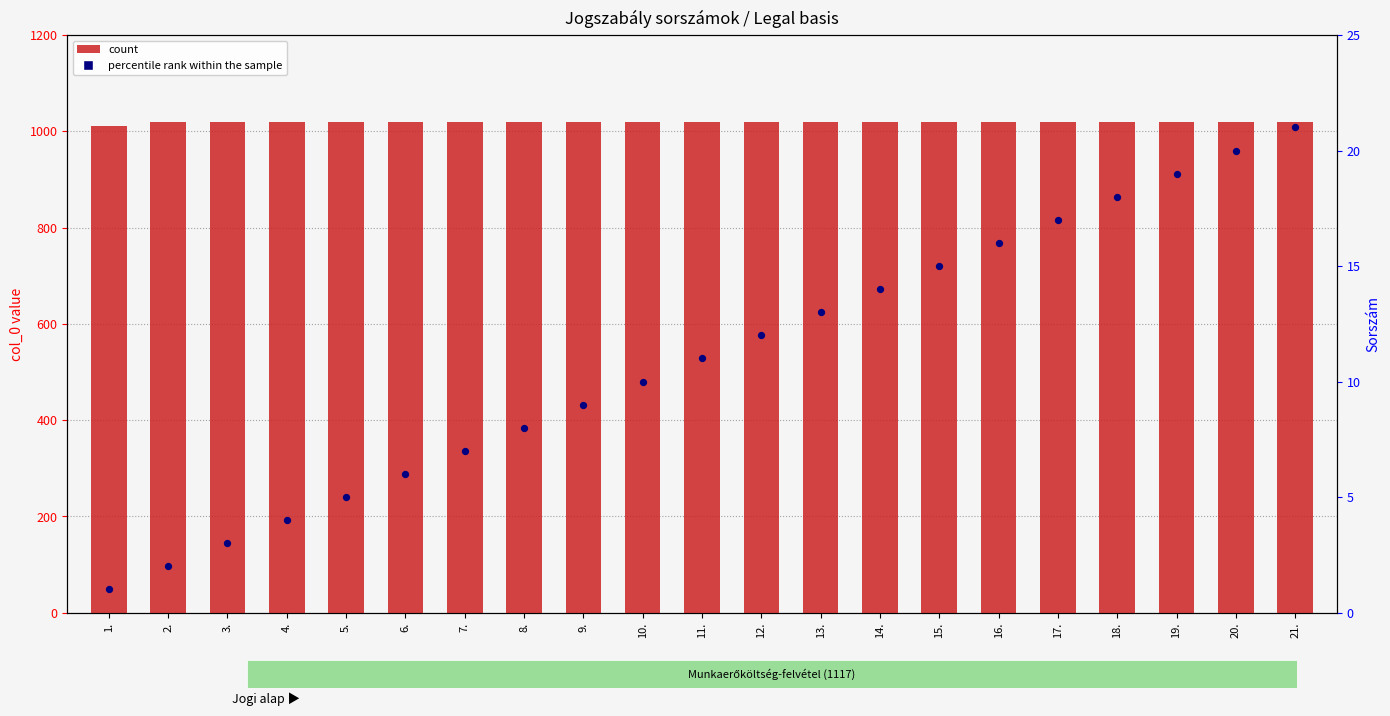

Which series has the largest total across all categories?

count